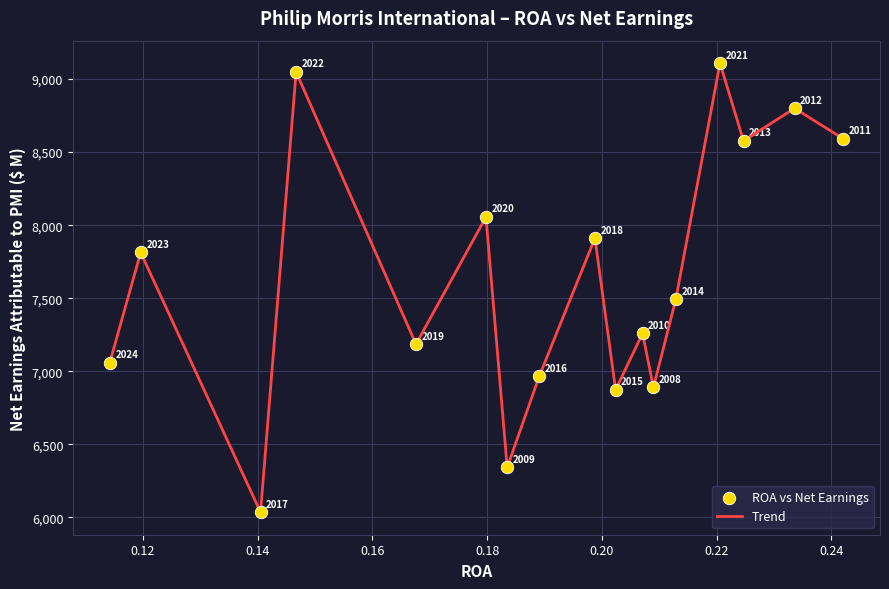

What is the minimum value shown in the chart?

6035